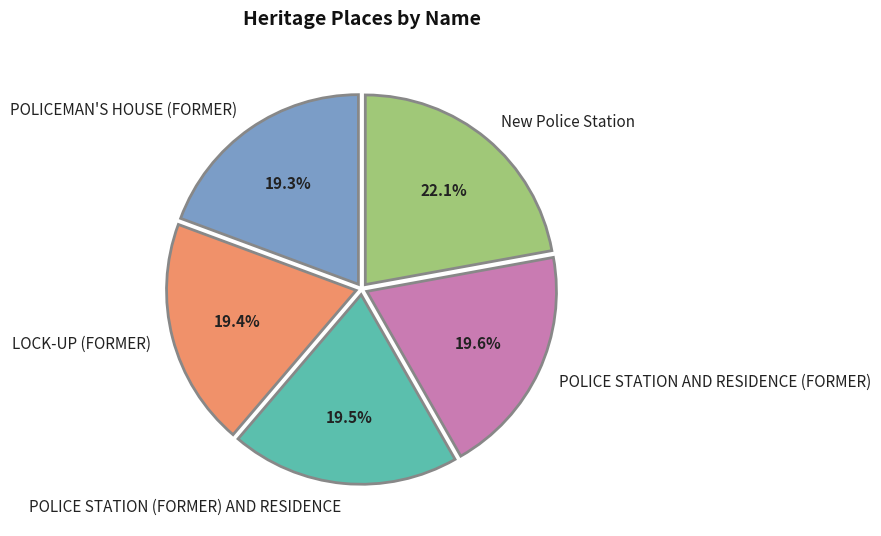

Which category has the biggest portion of the pie?

New Police Station